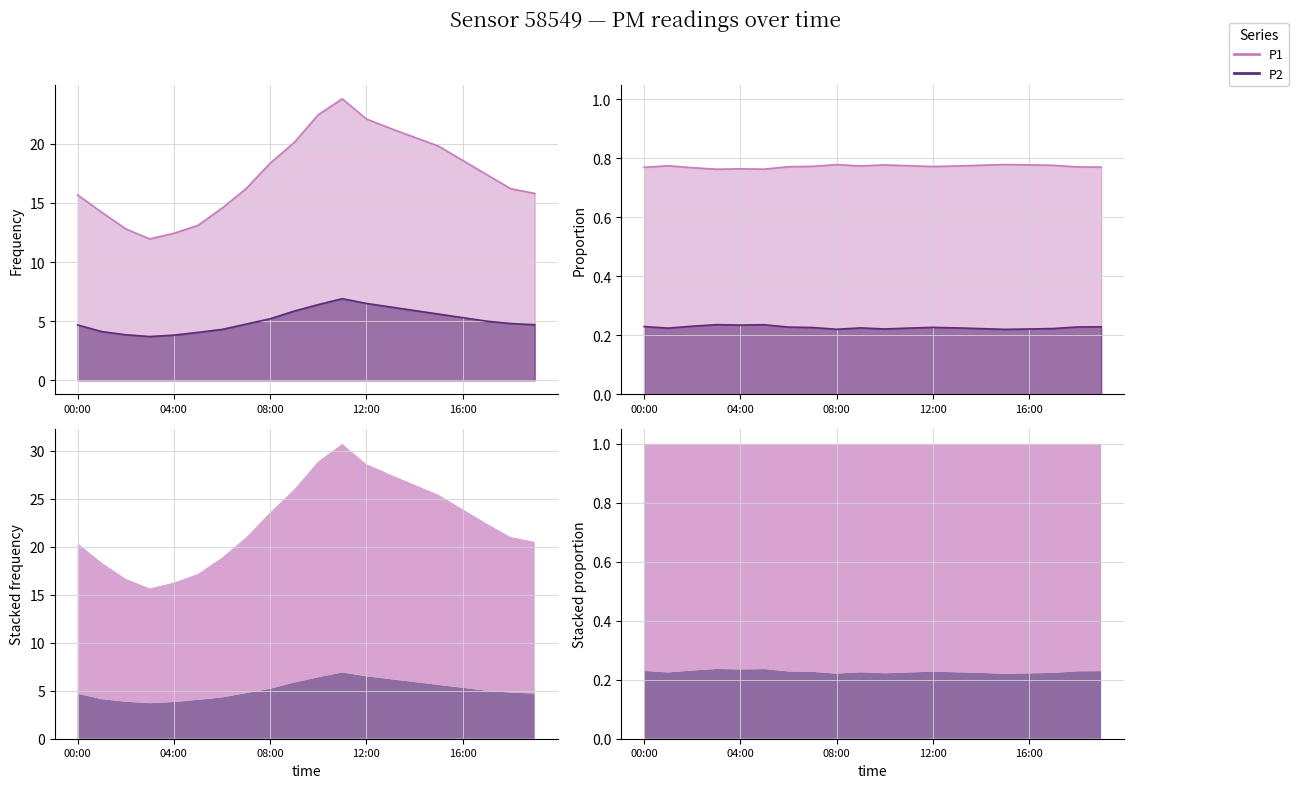

True or false: P2 has a value of 2.3 at 02:00.

False